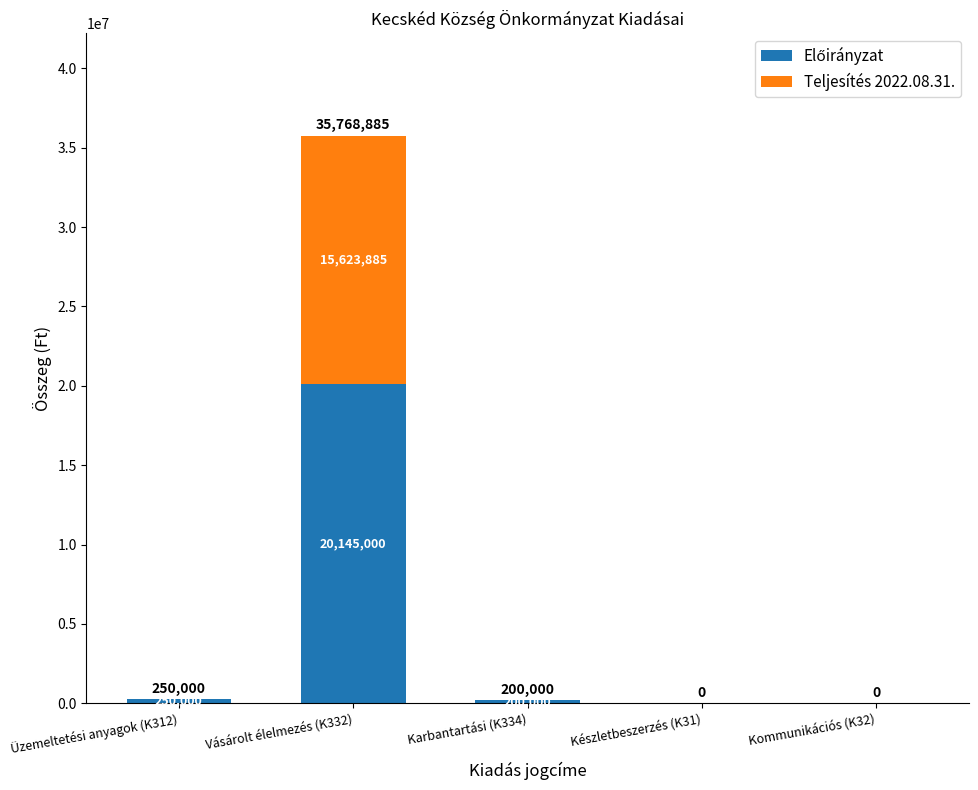

At which category is the sum across all series the highest?

Vásárolt élelmezés (K332)